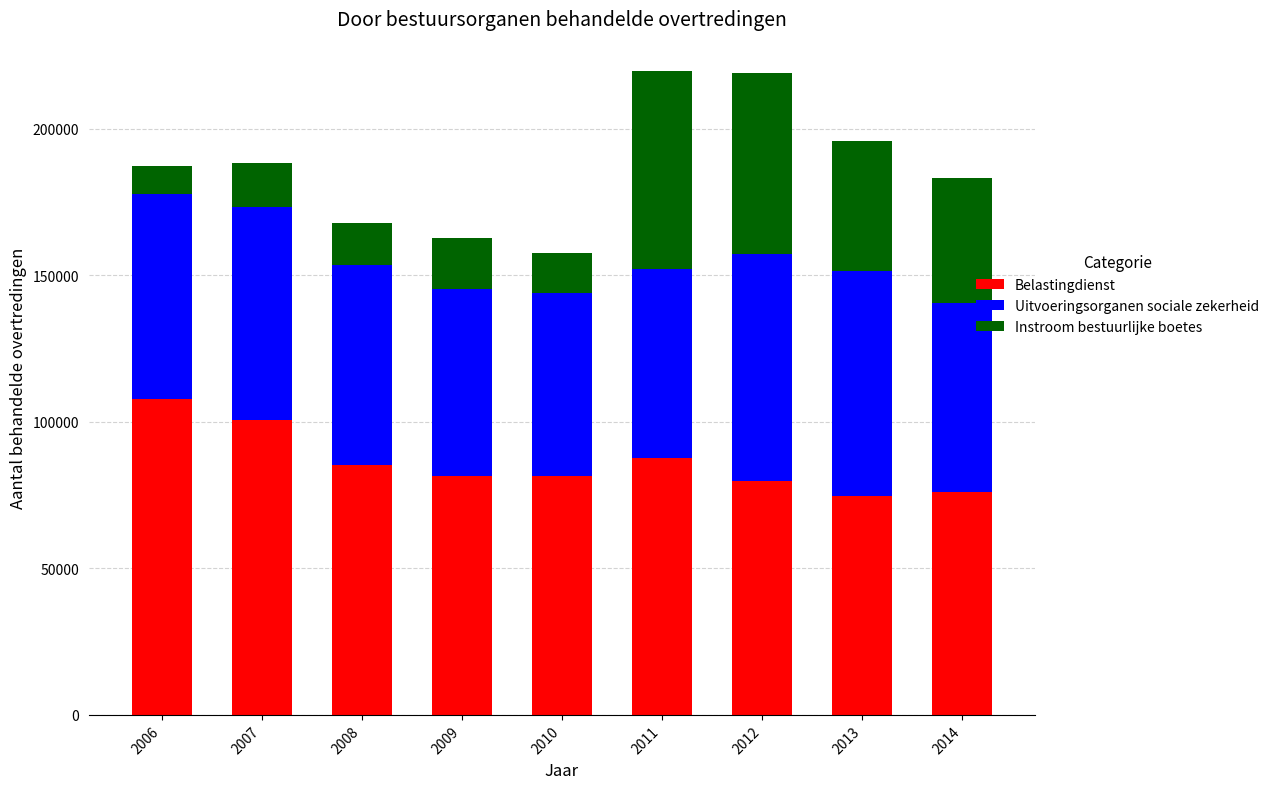

The value of Belastingdienst at 2009 is 137645. True or false?

False